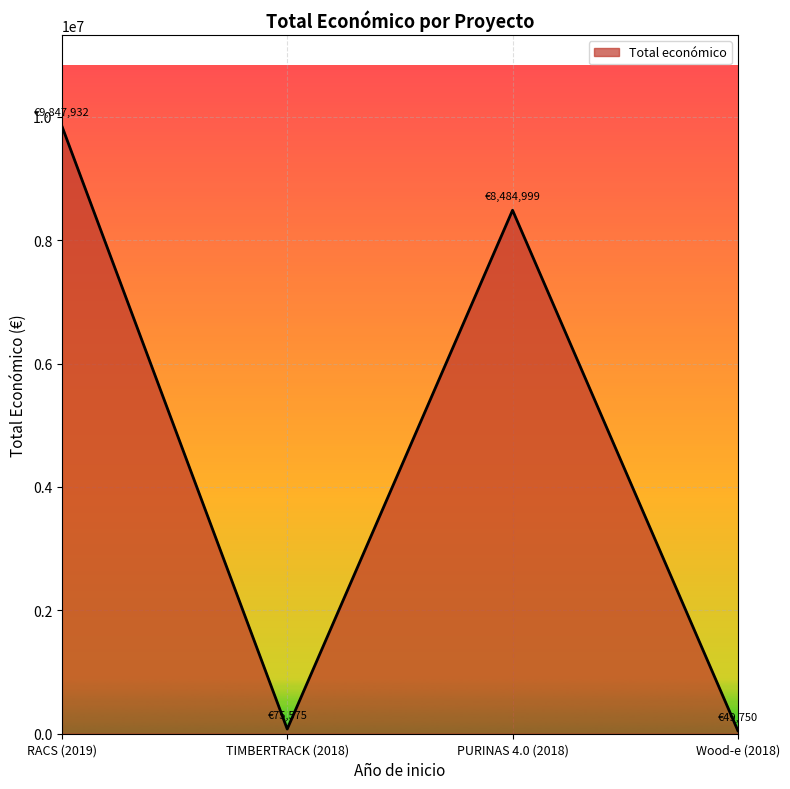

True or false: the data has more than 1 interior local peaks.

False